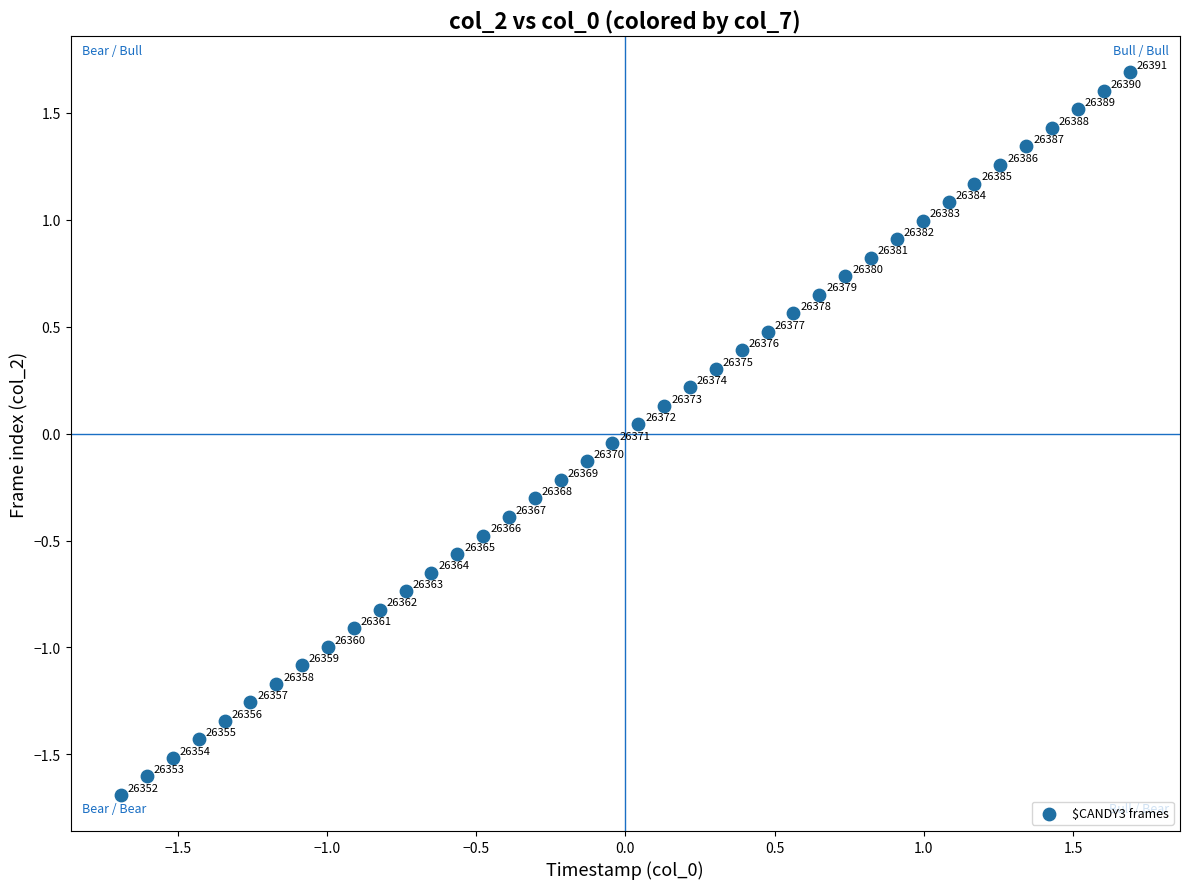

What is the range of Y values (max minus min)?

3.4